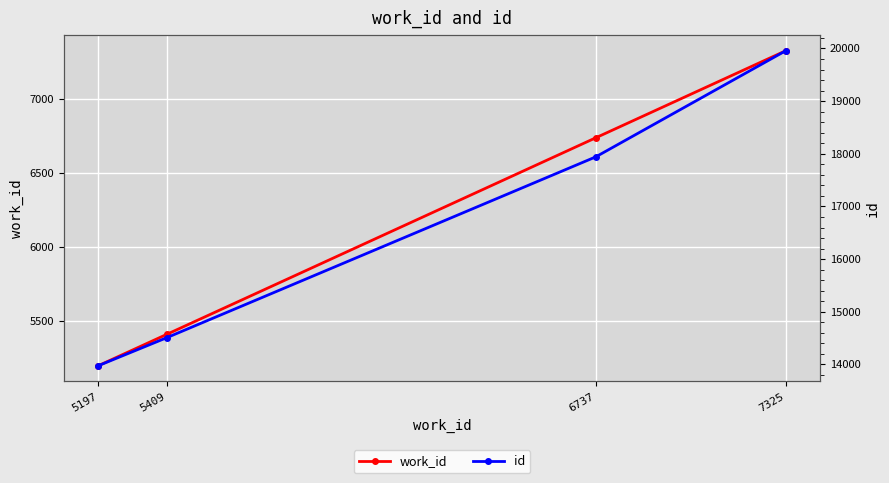

True or false: id and work_id intersect in this chart.

False